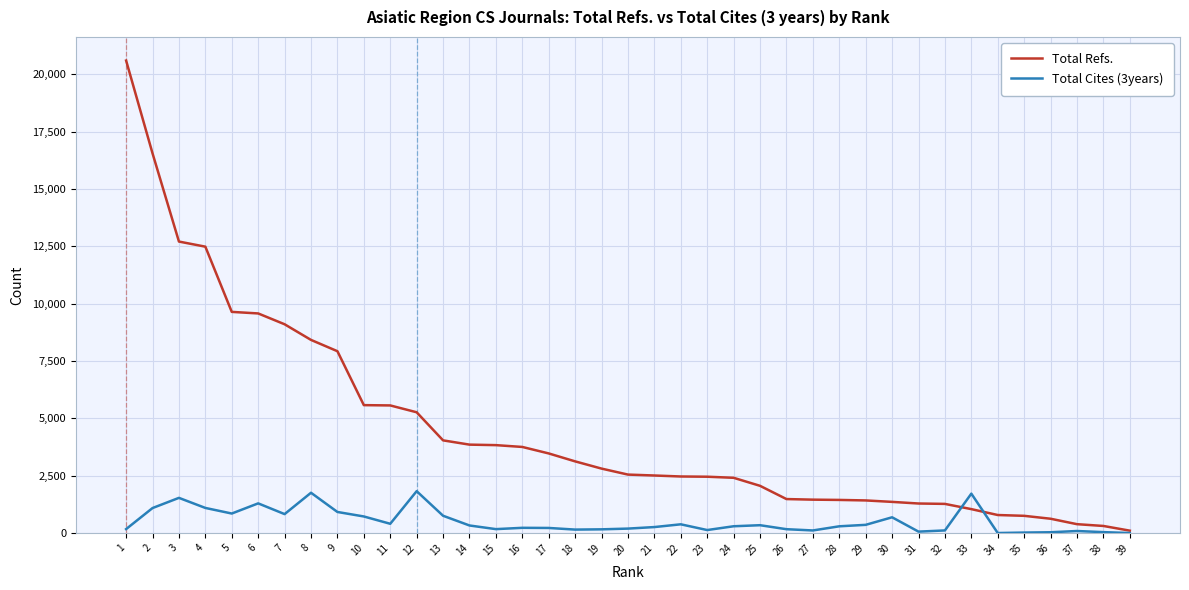

What value does the Total Refs. series have at 36?

626